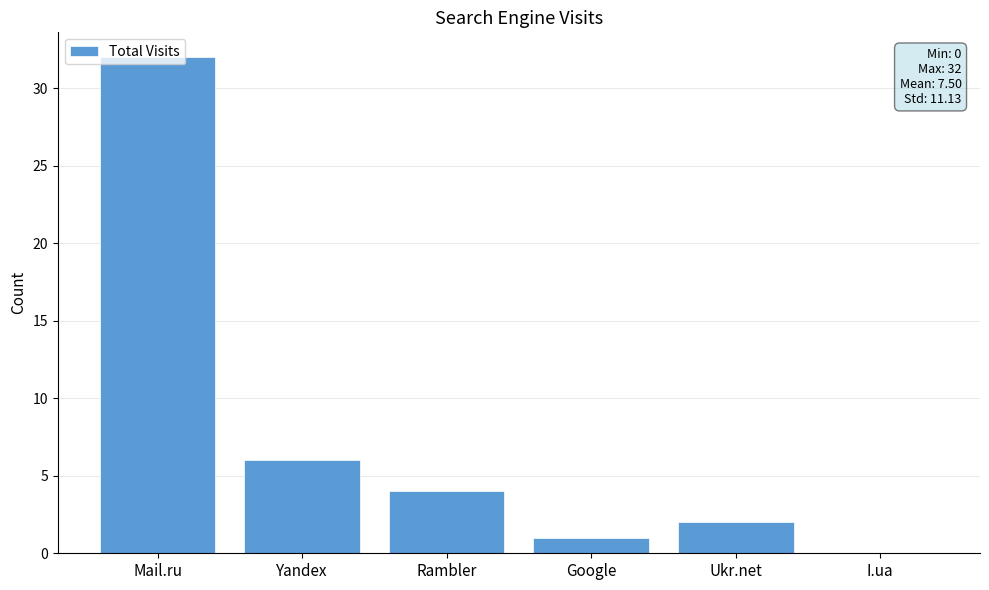

What is the approximate value at Rambler, to the nearest 5?

5